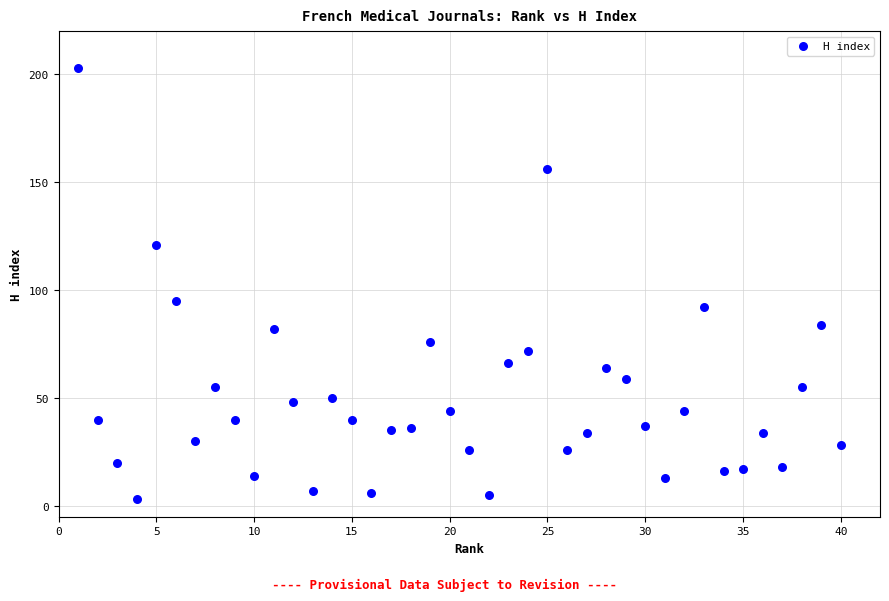

What Y value in the scatter plot is closest to 103?

95